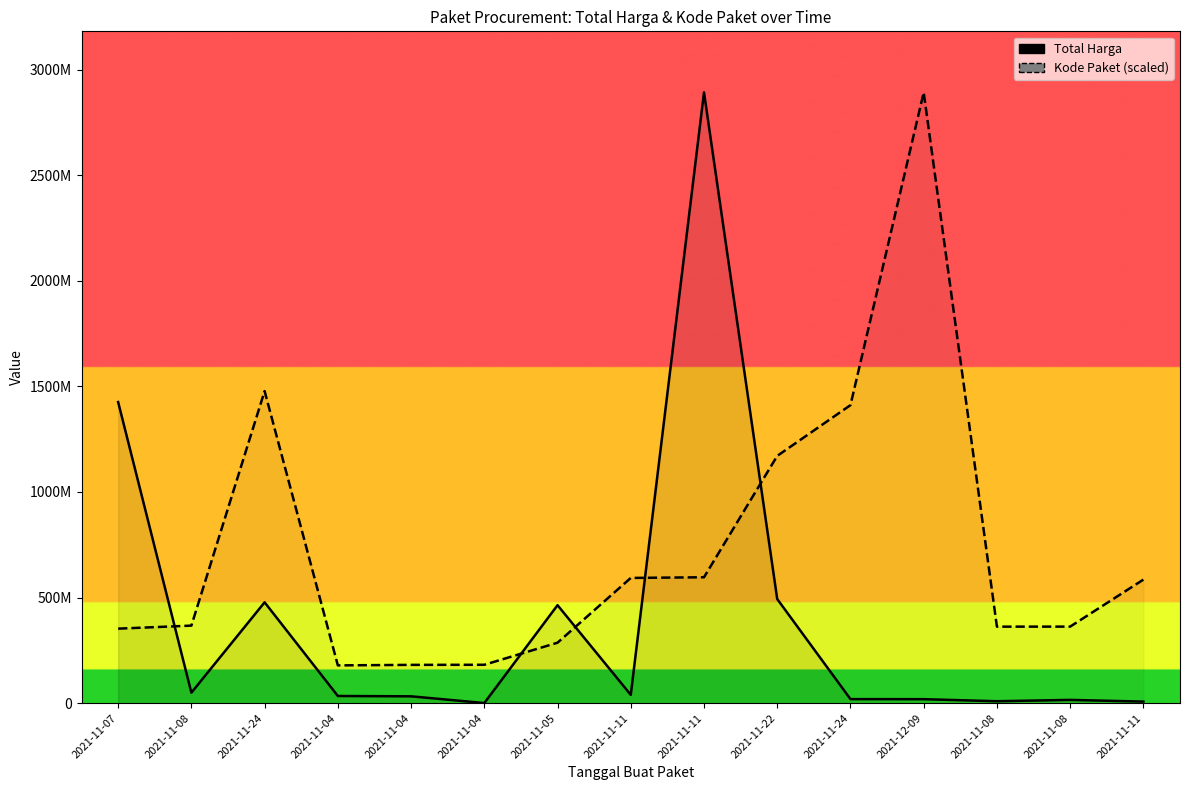

Between 2021-11-04 and 2021-11-11, which is larger?

2021-11-11